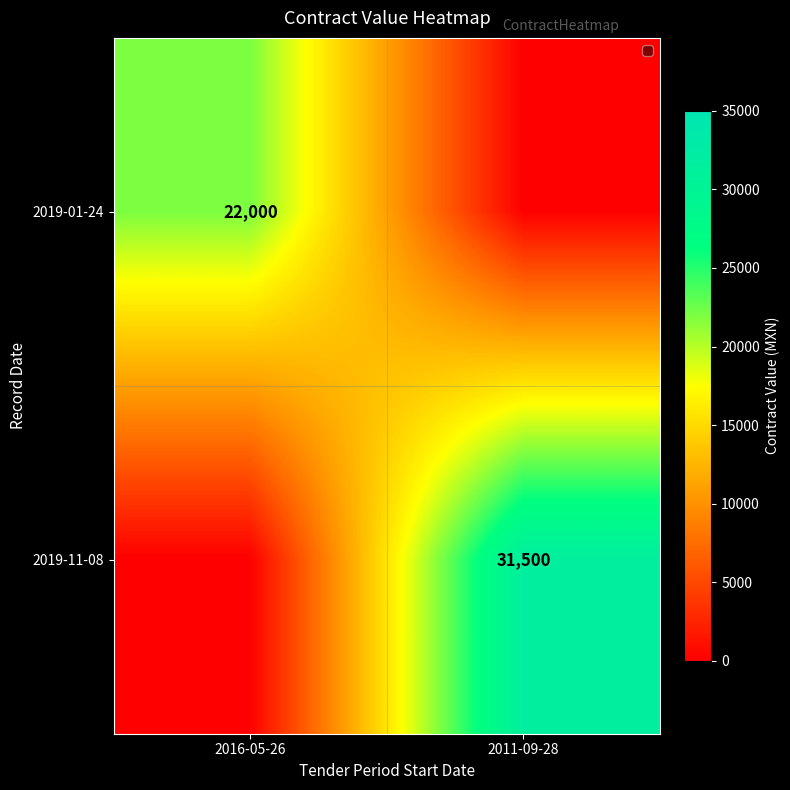

True or false: 2019-11-08 has a value of 18140 at 2011-09-28.

False